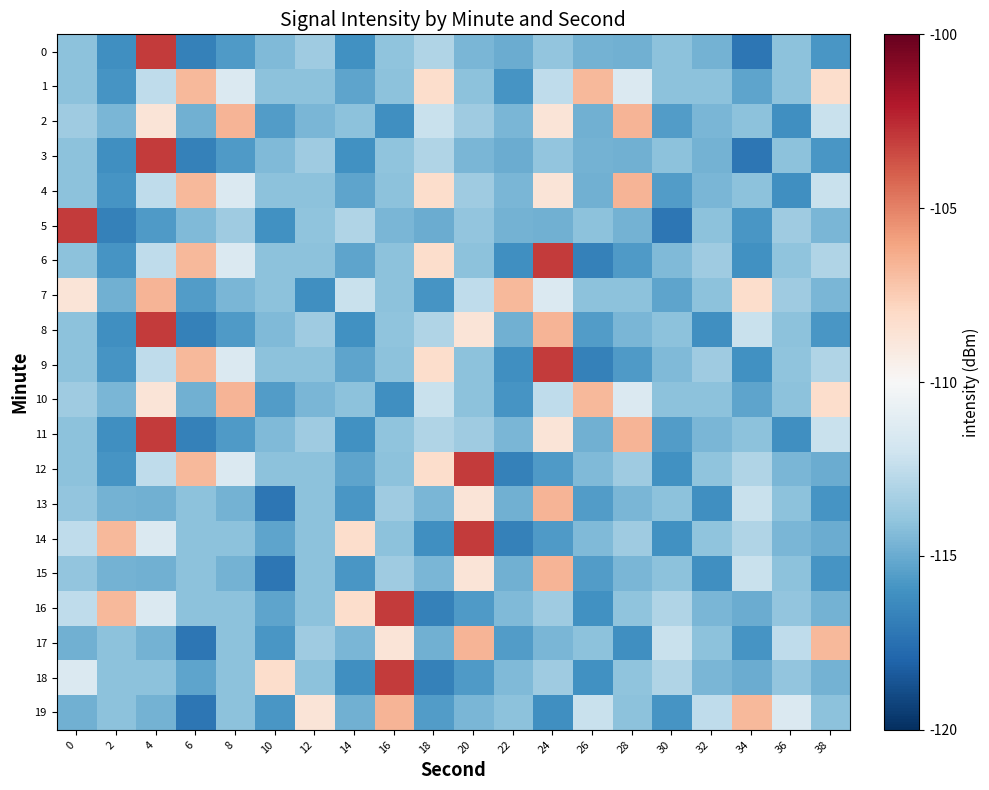

At which category is the sum across all series the highest?

4